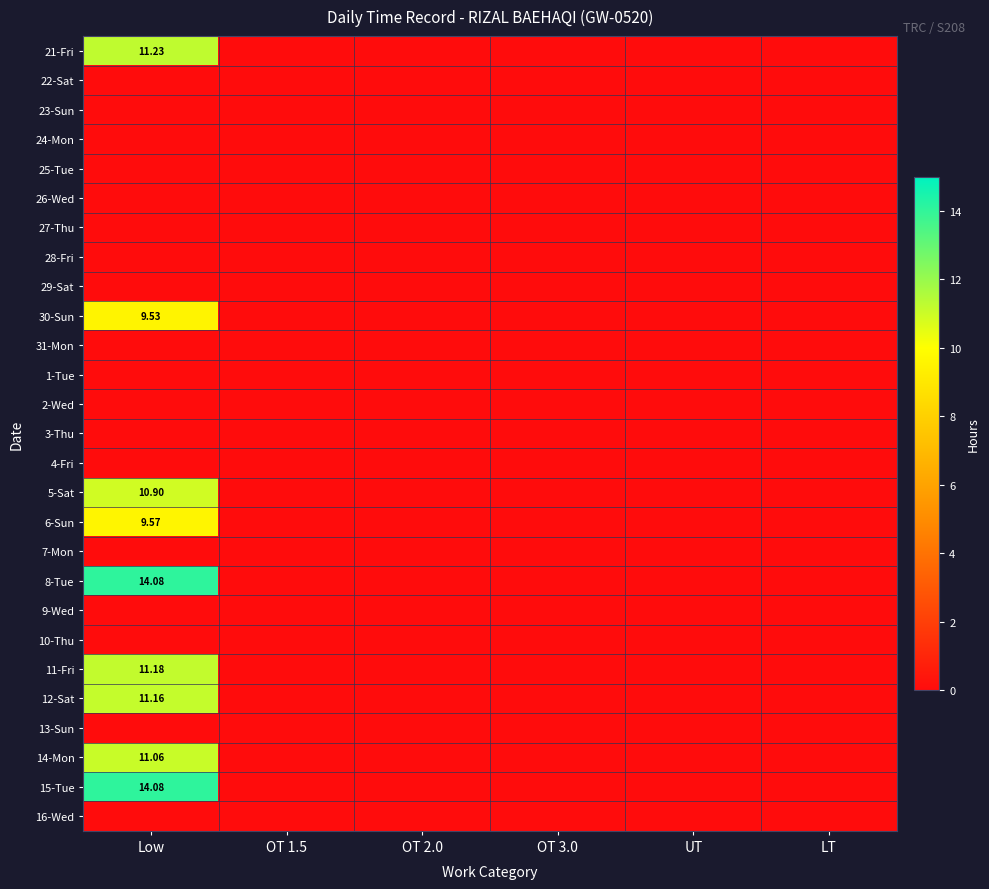

What is the sum of all 15-Tue values?

14.1